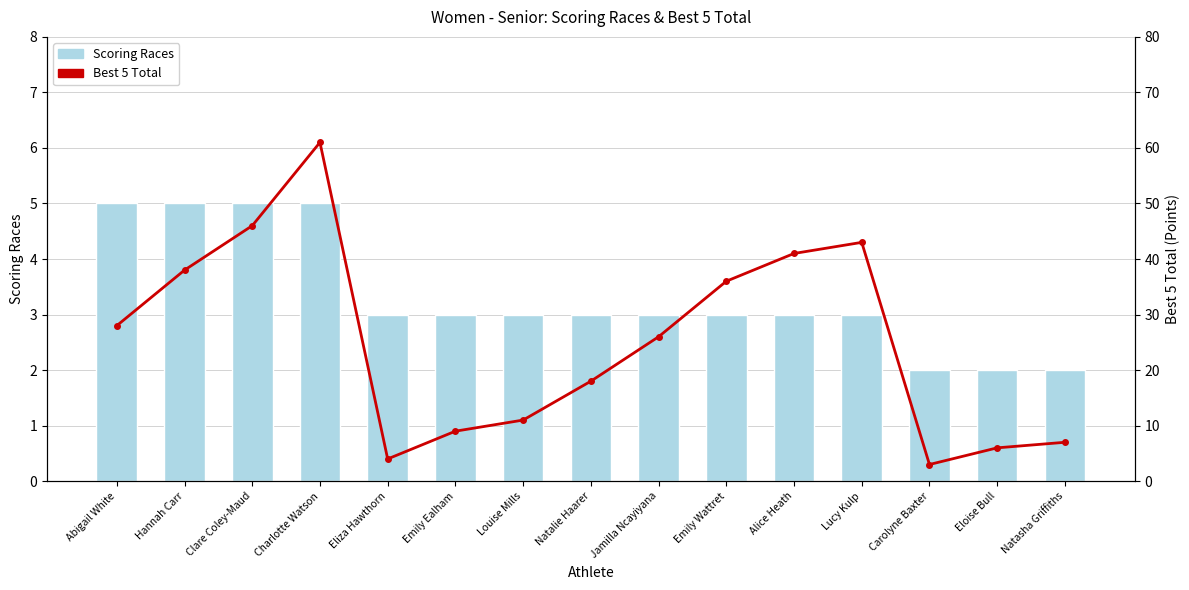

What is the difference between the highest and lowest values at Jamilla Ncayiyana?

23